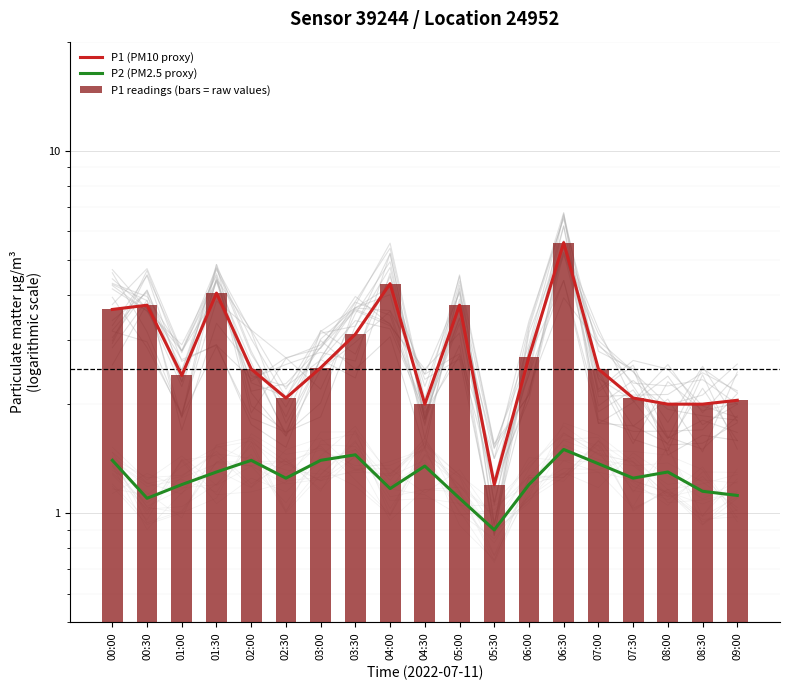

How many groups of bars are there?

19